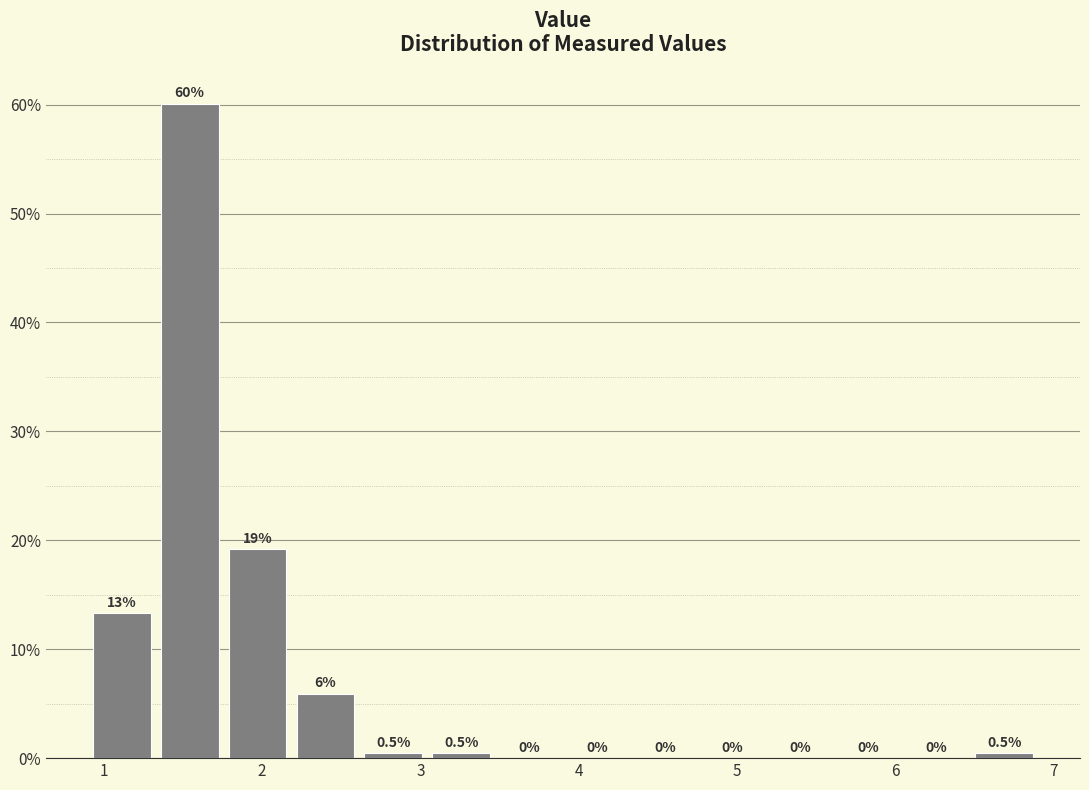

Over which range of the x-axis is the bar tallest?

1.3 to 1.8